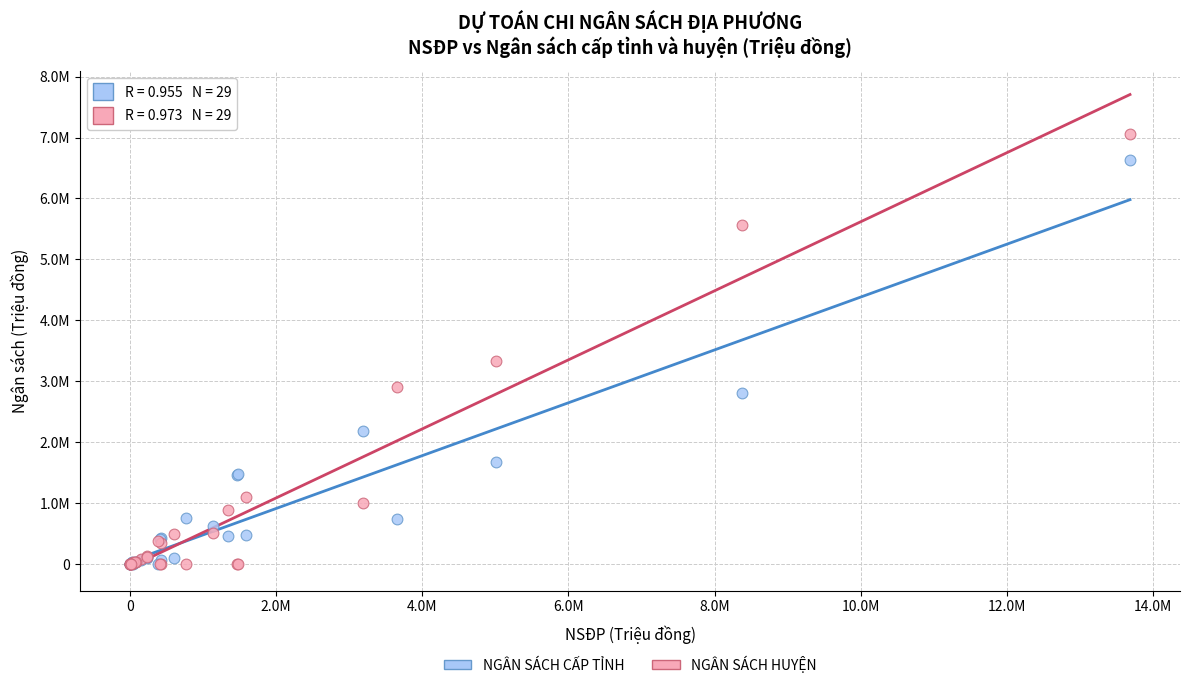

What are all the series names shown in the legend?

NGÂN SÁCH CẤP TỈNH, NGÂN SÁCH HUYỆN